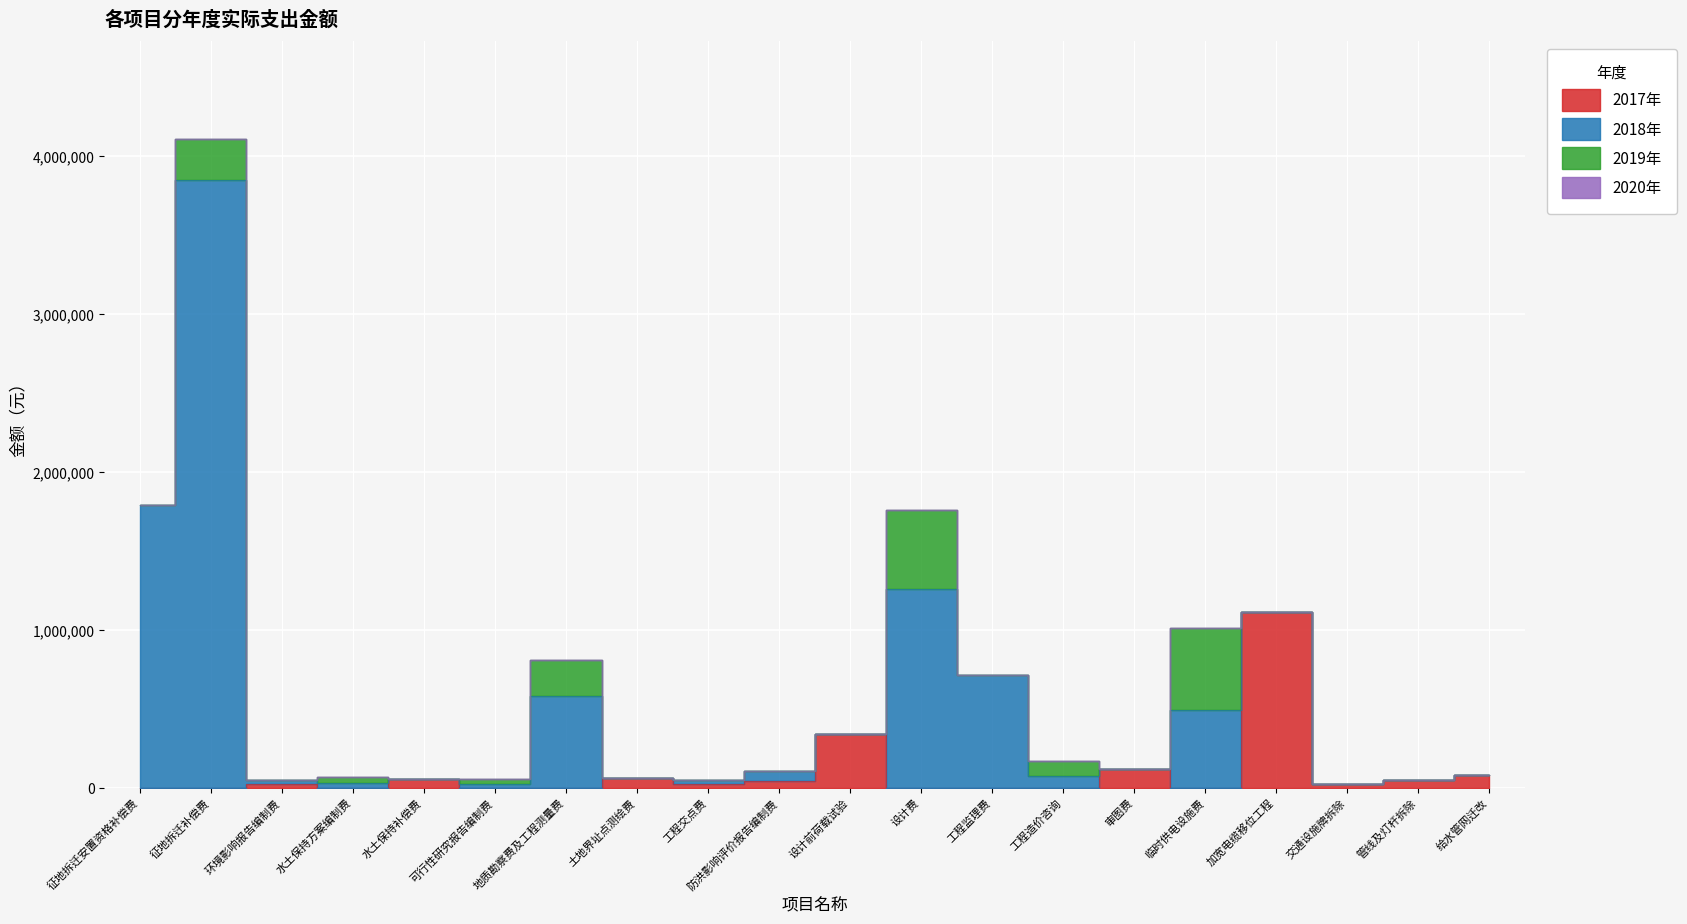

Does the chart display data point markers on the line(s)?

No